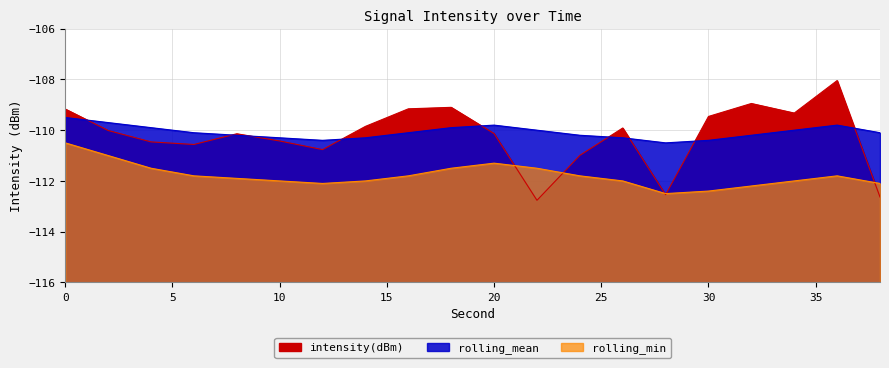

What is the sum of all intensity(dBm) values?

-2204.4